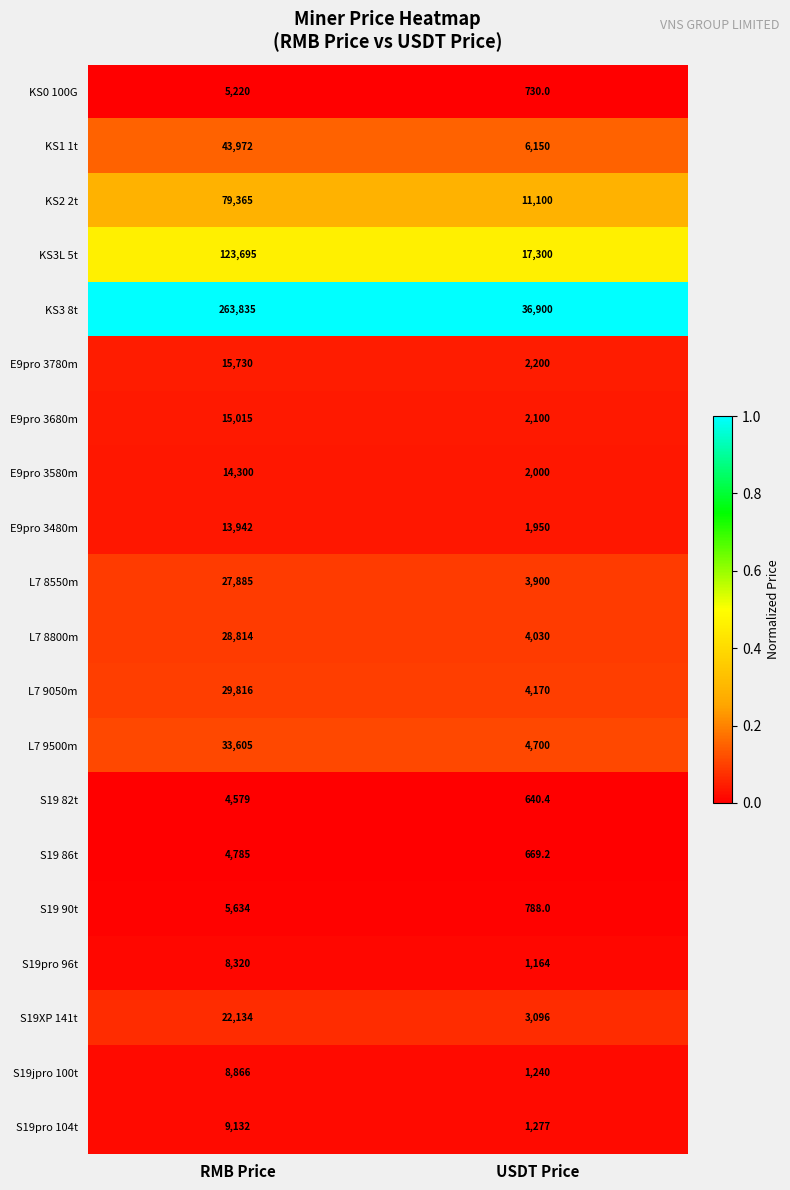

Rank the series by their maximum value, from lowest to highest.

S19 82t, S19 86t, KS0 100G, S19 90t, S19pro 96t, S19jpro 100t, S19pro 104t, E9pro 3480m, E9pro 3580m, E9pro 3680m, E9pro 3780m, S19XP 141t, L7 8550m, L7 8800m, L7 9050m, L7 9500m, KS1 1t, KS2 2t, KS3L 5t, KS3 8t